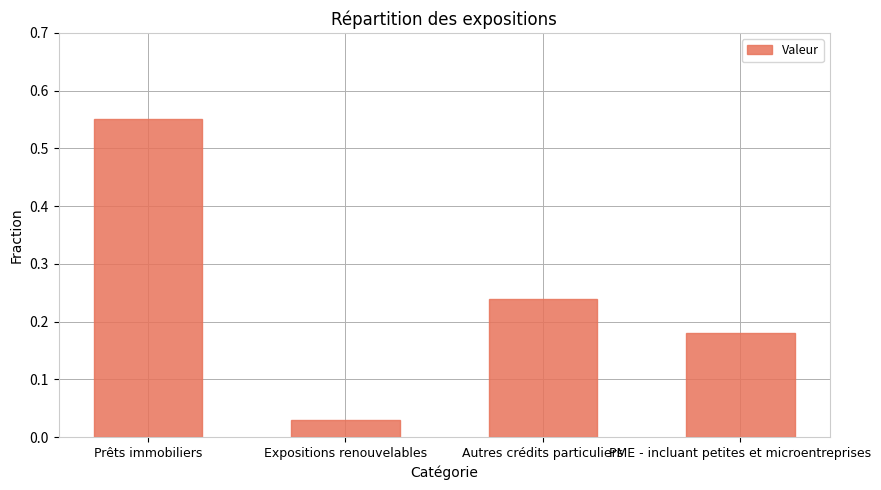

True or false: the data shows 0.8 at Prêts immobiliers.

False